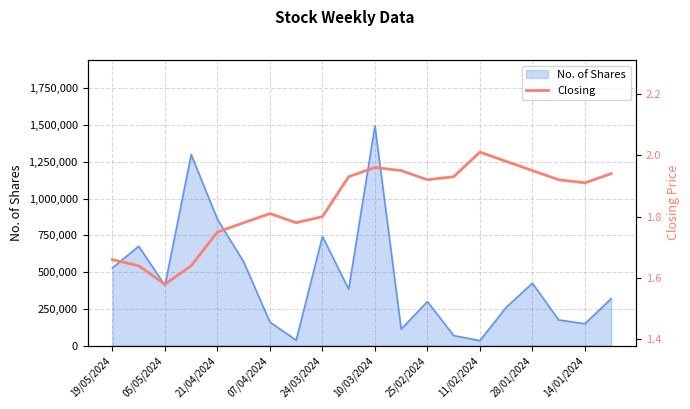

At which label is No. of Shares closest to 763781?

24/03/2024